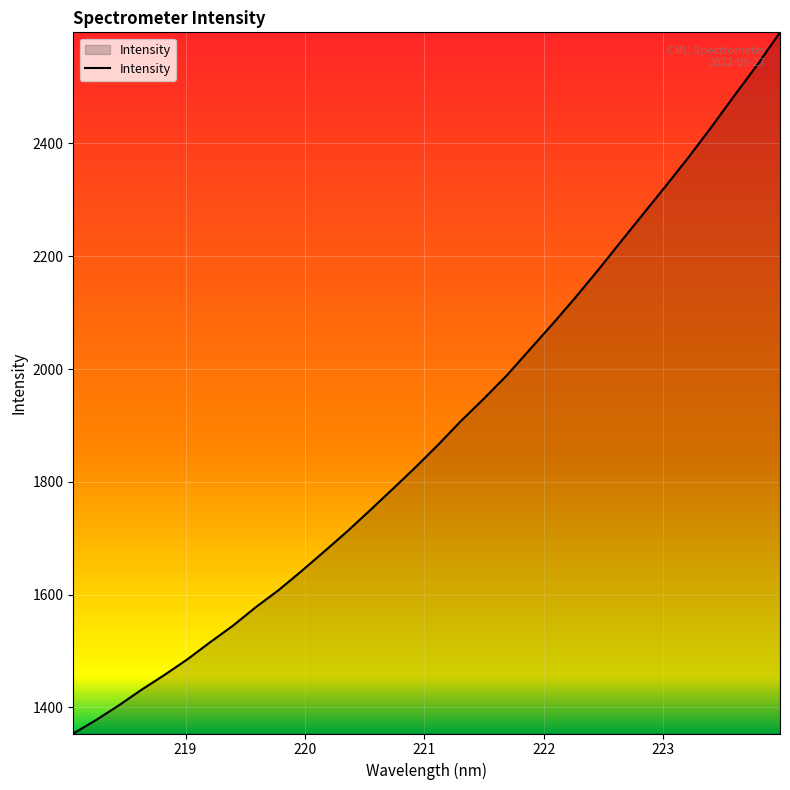

How many lines are shown in the chart?

1